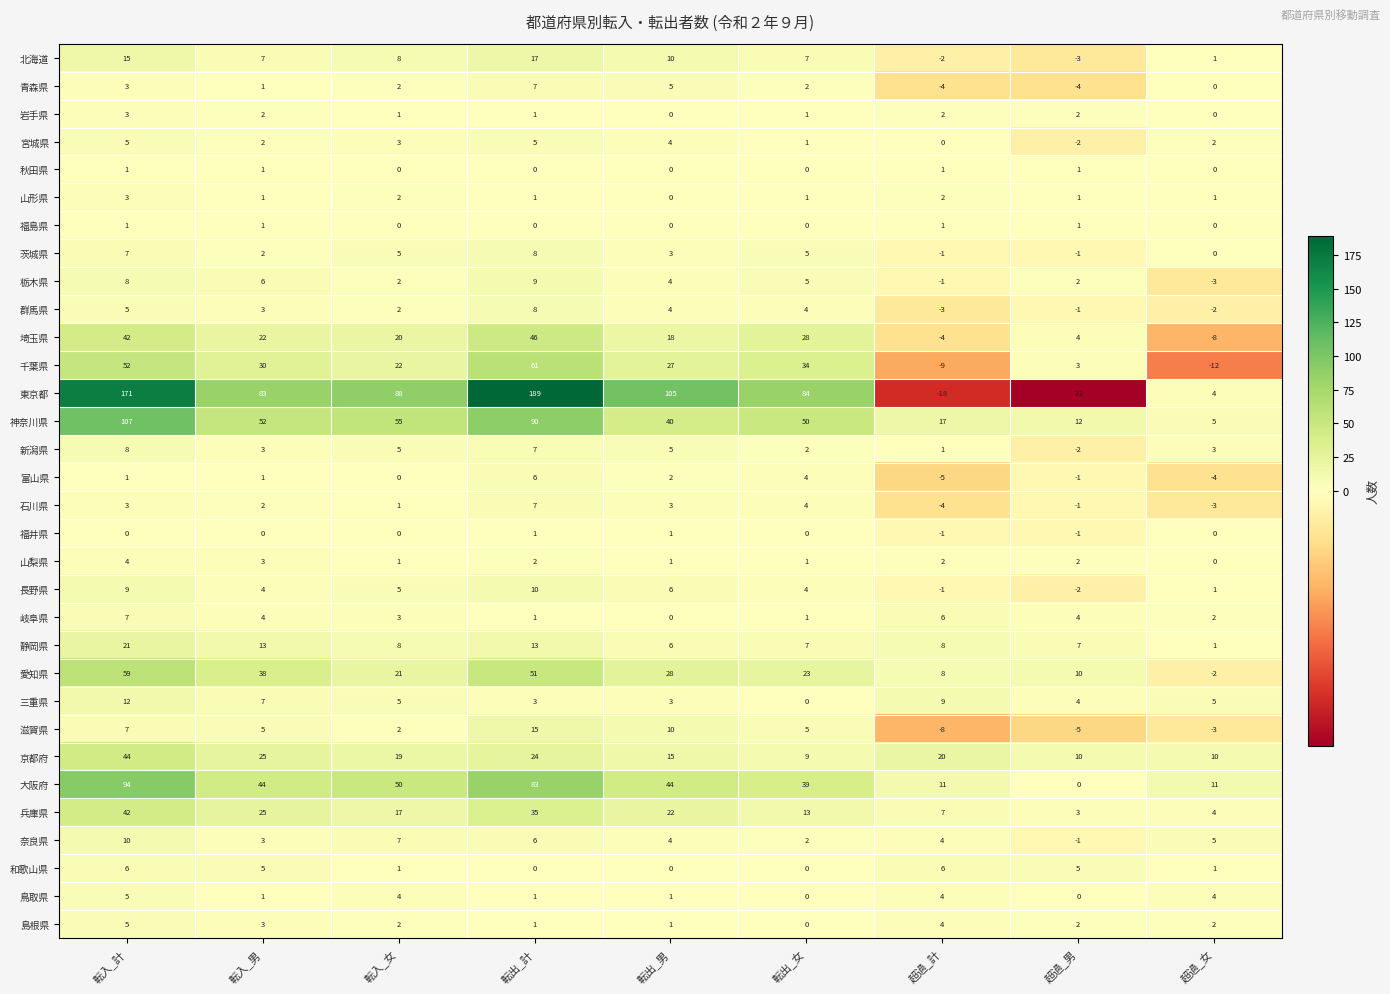

What is the spread (max minus min) of values at 転出_男?

105